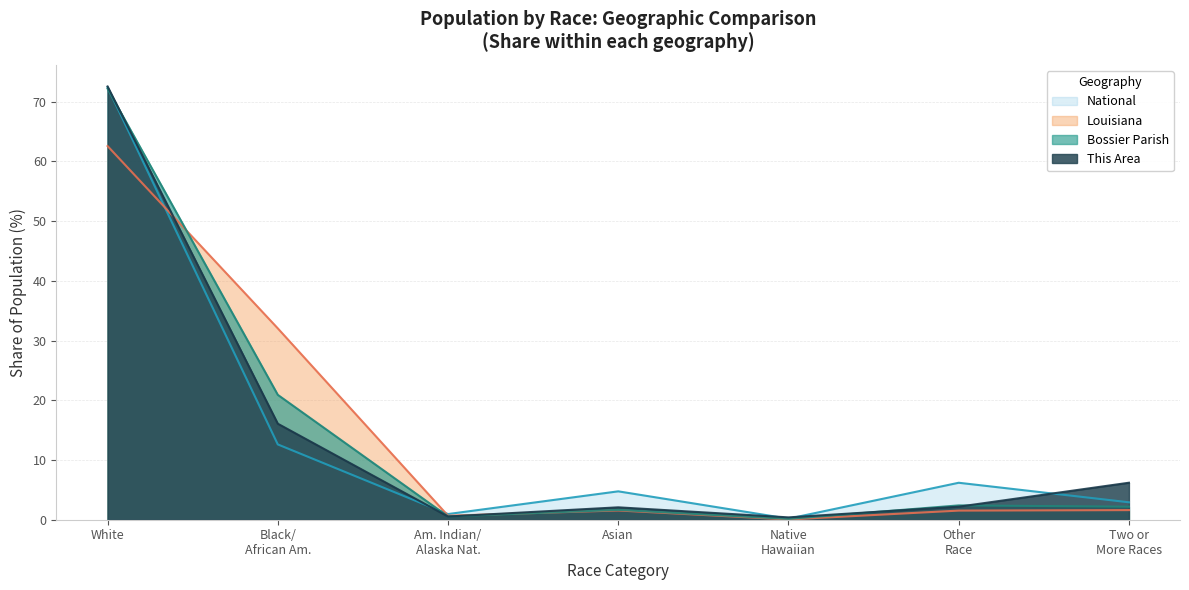

What is the difference between the highest and lowest values at Asian?

3.2